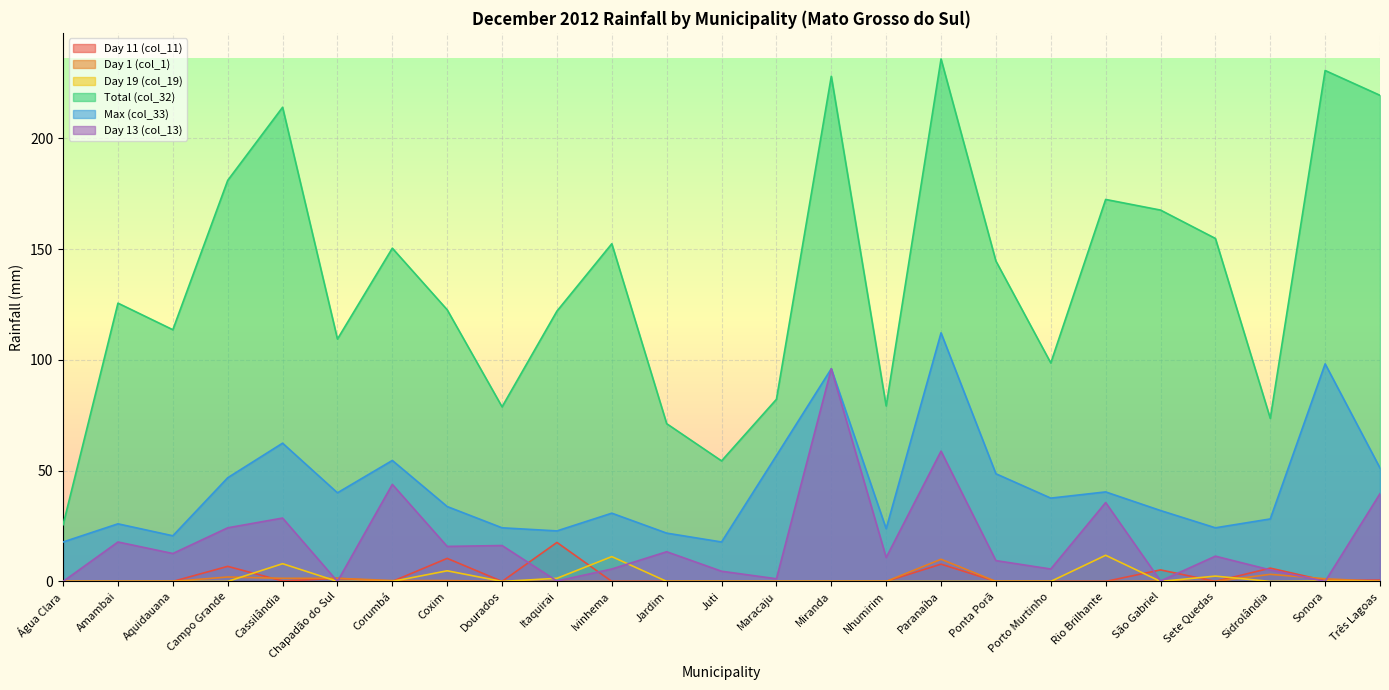

What position from the right is Jardim?

14